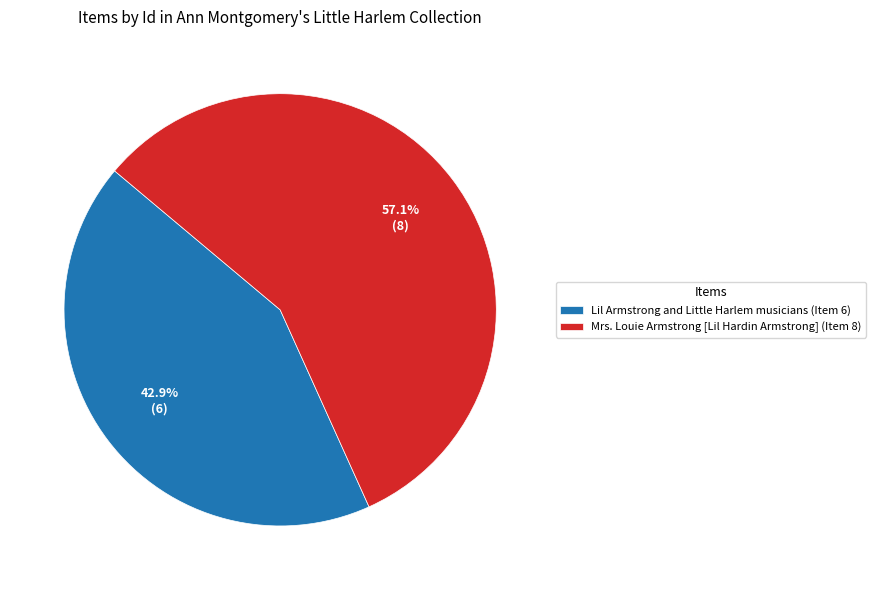

Which has a higher value, Lil Armstrong and Little Harlem musicians (Item 6) or Mrs. Louie Armstrong [Lil Hardin Armstrong] (Item 8)?

Mrs. Louie Armstrong [Lil Hardin Armstrong] (Item 8)